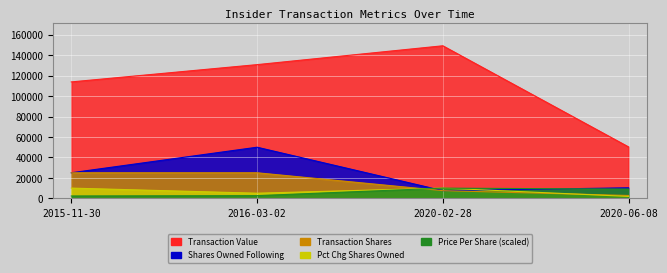

What is the value of the sharesOwnedFollowingTransaction point at the 3rd from the left?

7500.0